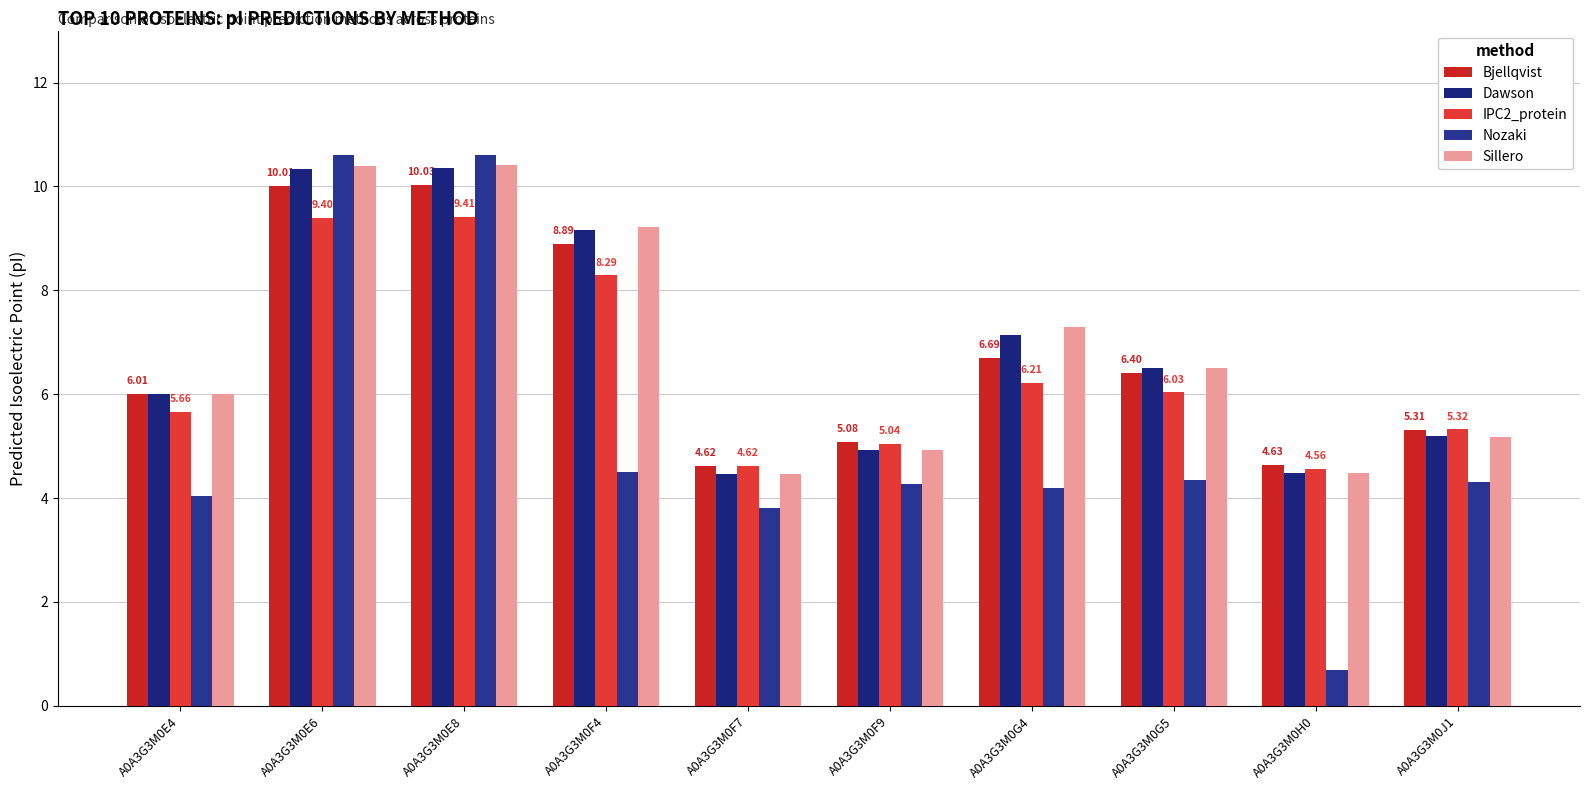

Which category has the lowest value in the Nozaki series?

A0A3G3M0H0